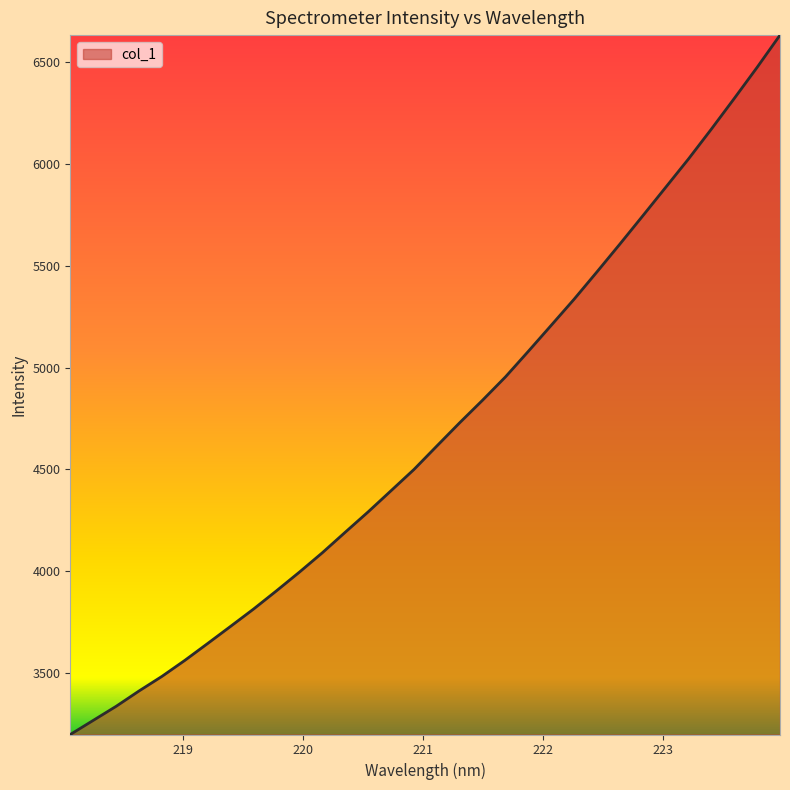

Does the chart display data point markers on the line(s)?

No